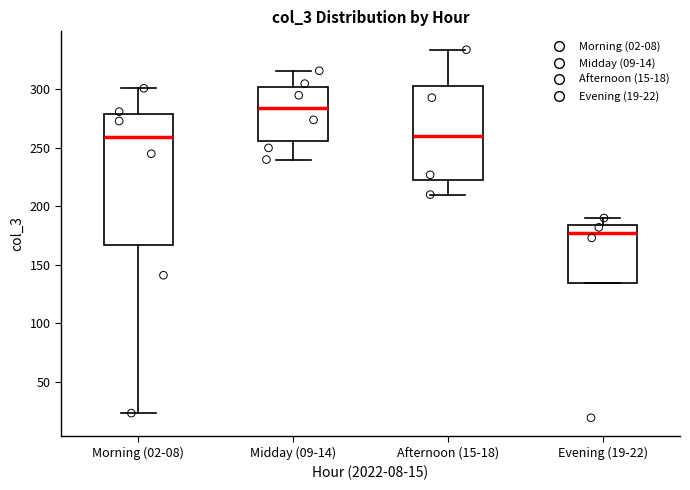

Where does the median line of the box for Evening (19-22) sit on the y-axis? The values are not printed on the chart, so give them approximately, as read against the axis.

180